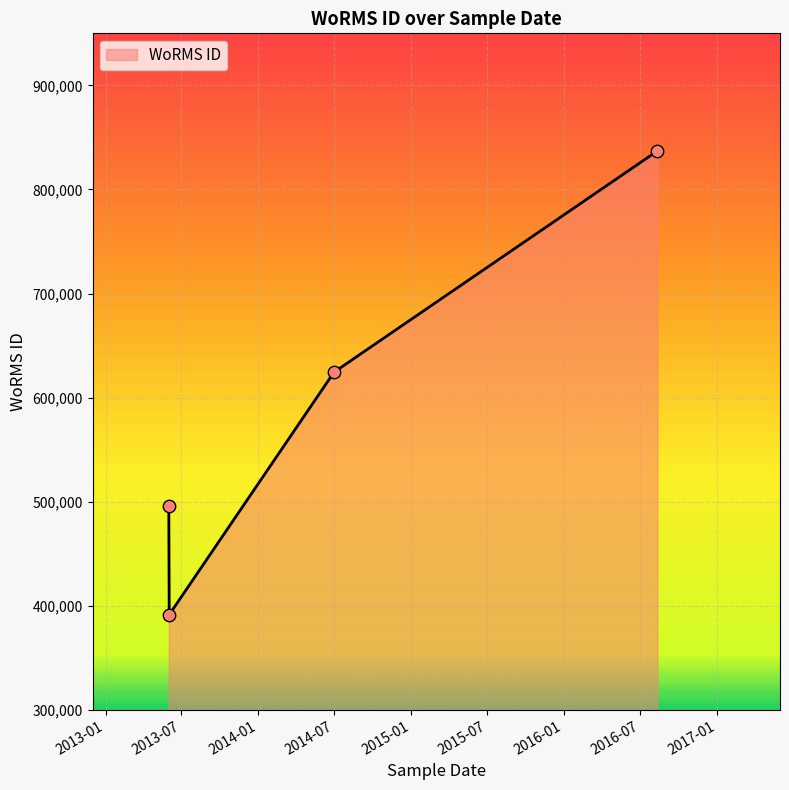

What is the minimum value shown in the chart?

391509